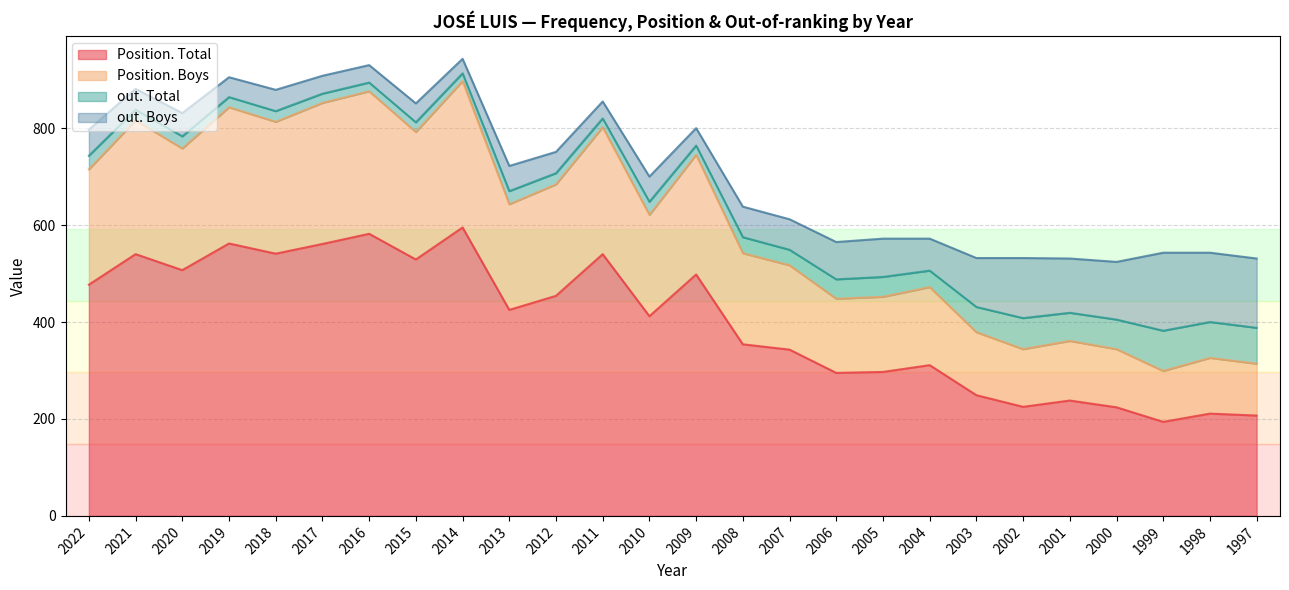

What is the minimum value for Position. Total?

194